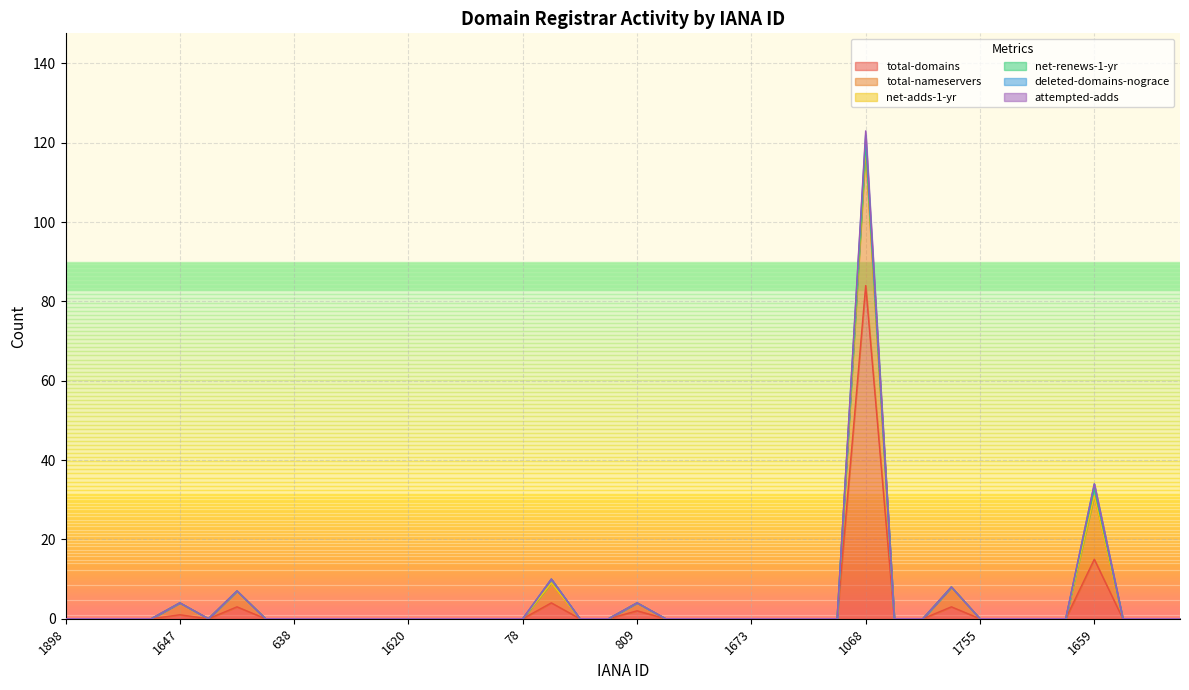

Which series has the largest total across all categories?

total-domains